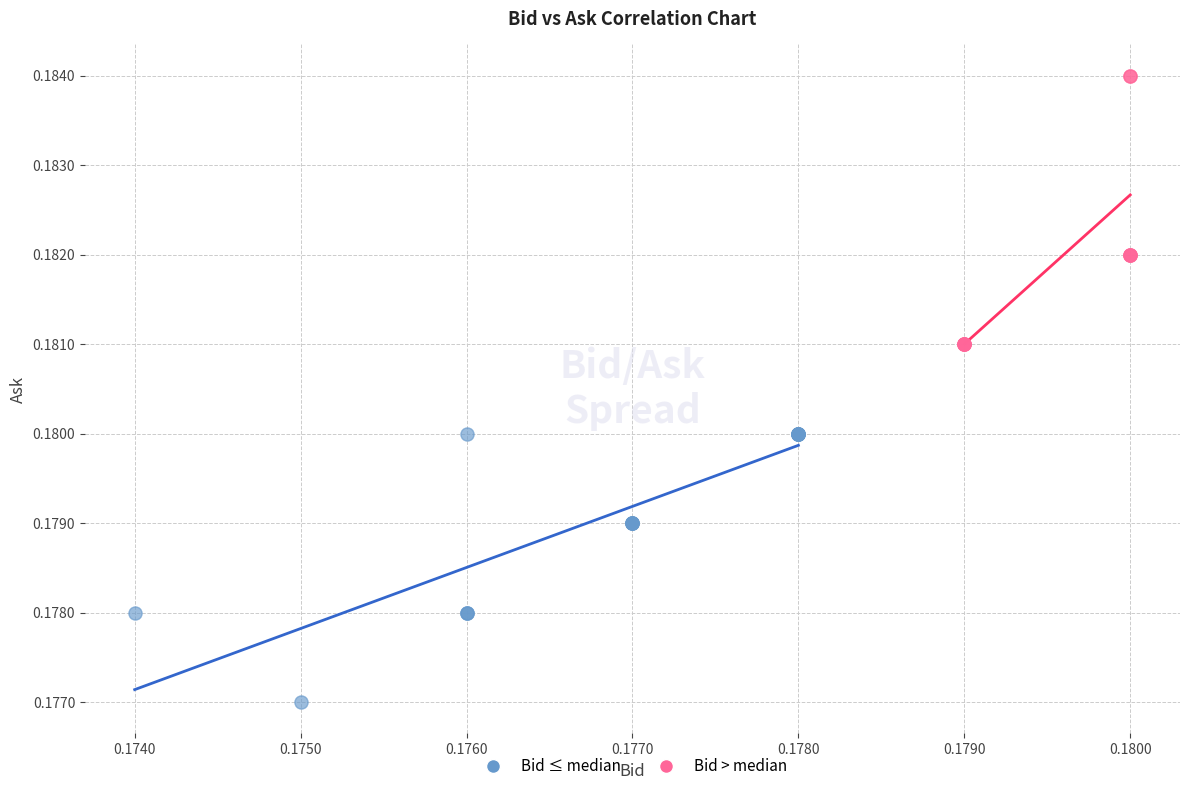

Which series contains the lowest Y value?

Bid ≤ median